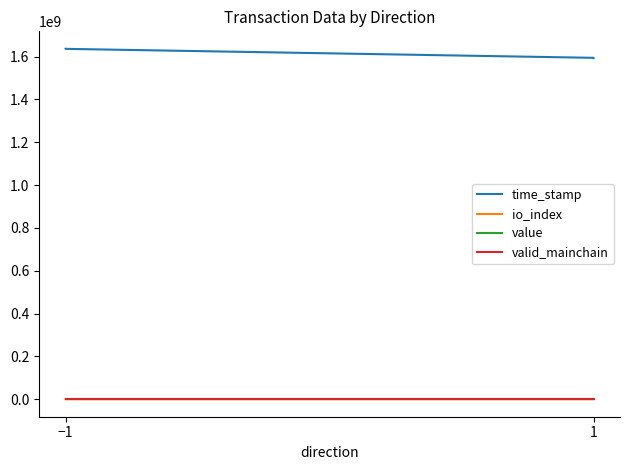

True or false: io_index and time_stamp intersect in this chart.

False